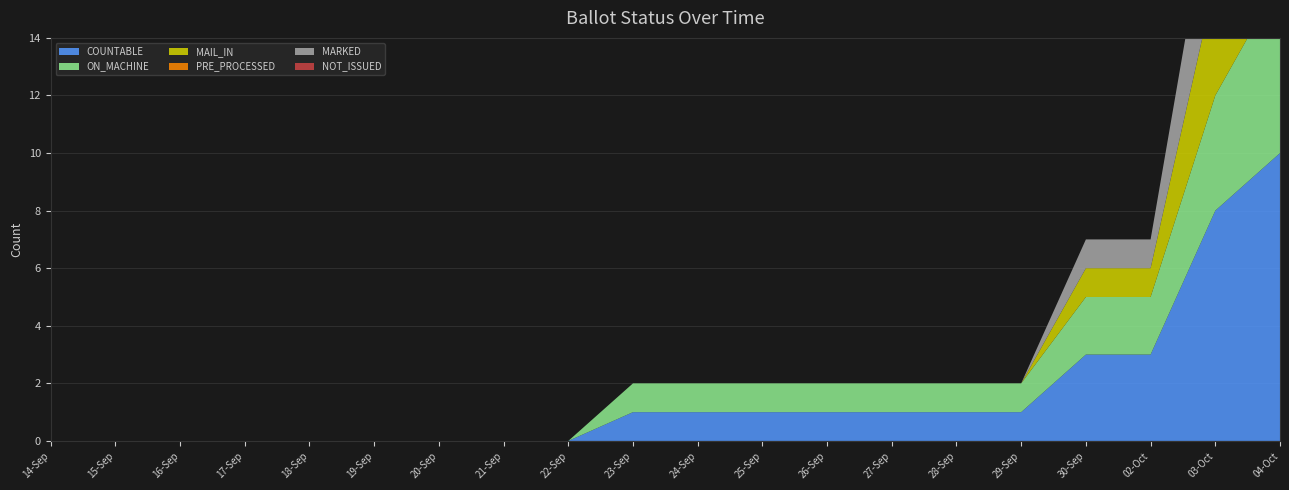

Reading left to right, list all the values displayed in this chart.

COUNTABLE: 0	0	0	0	0	0	0	0	0	1	1	1	1	1	1	1	3	3	8	10
ON_MACHINE: 0	0	0	0	0	0	0	0	0	1	1	1	1	1	1	1	2	2	4	6
MAIL_IN: 0	0	0	0	0	0	0	0	0	0	0	0	0	0	0	0	1	1	4	4
PRE_PROCESSED: 0	0	0	0	0	0	0	0	0	0	0	0	0	0	0	0	0	0	0	0
MARKED: 0	0	0	0	0	0	0	0	0	0	0	0	0	0	0	0	1	1	4	4
NOT_ISSUED: 0	0	0	0	0	0	0	0	0	0	0	0	0	0	0	0	0	0	0	0